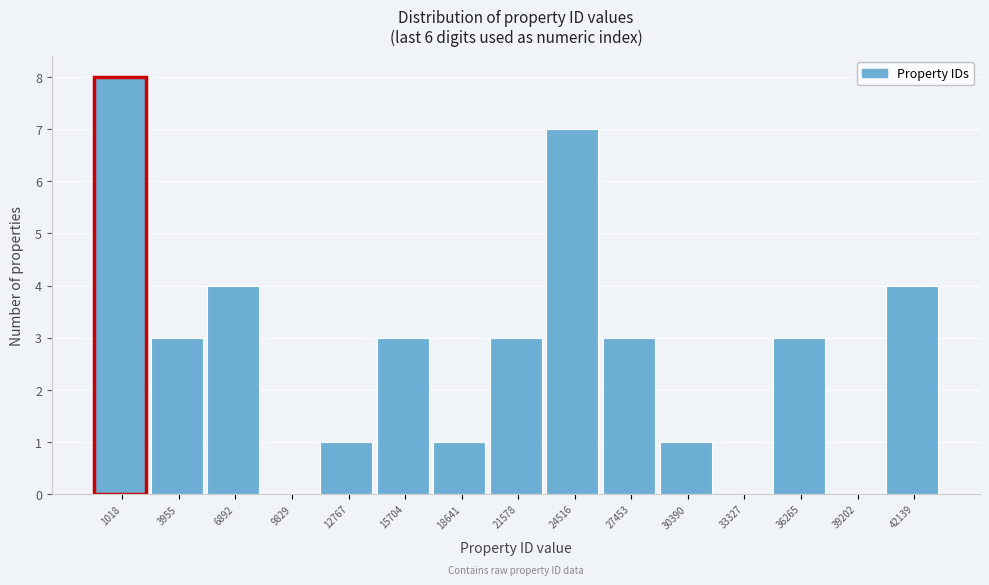

Reading left to right, list all the values displayed in this chart.

1018=8	3955=3	6892=4	9829=0	12767=1	15704=3	18641=1	21578=3	24516=7	27453=3	30390=1	33327=0	36265=3	39202=0	42139=4